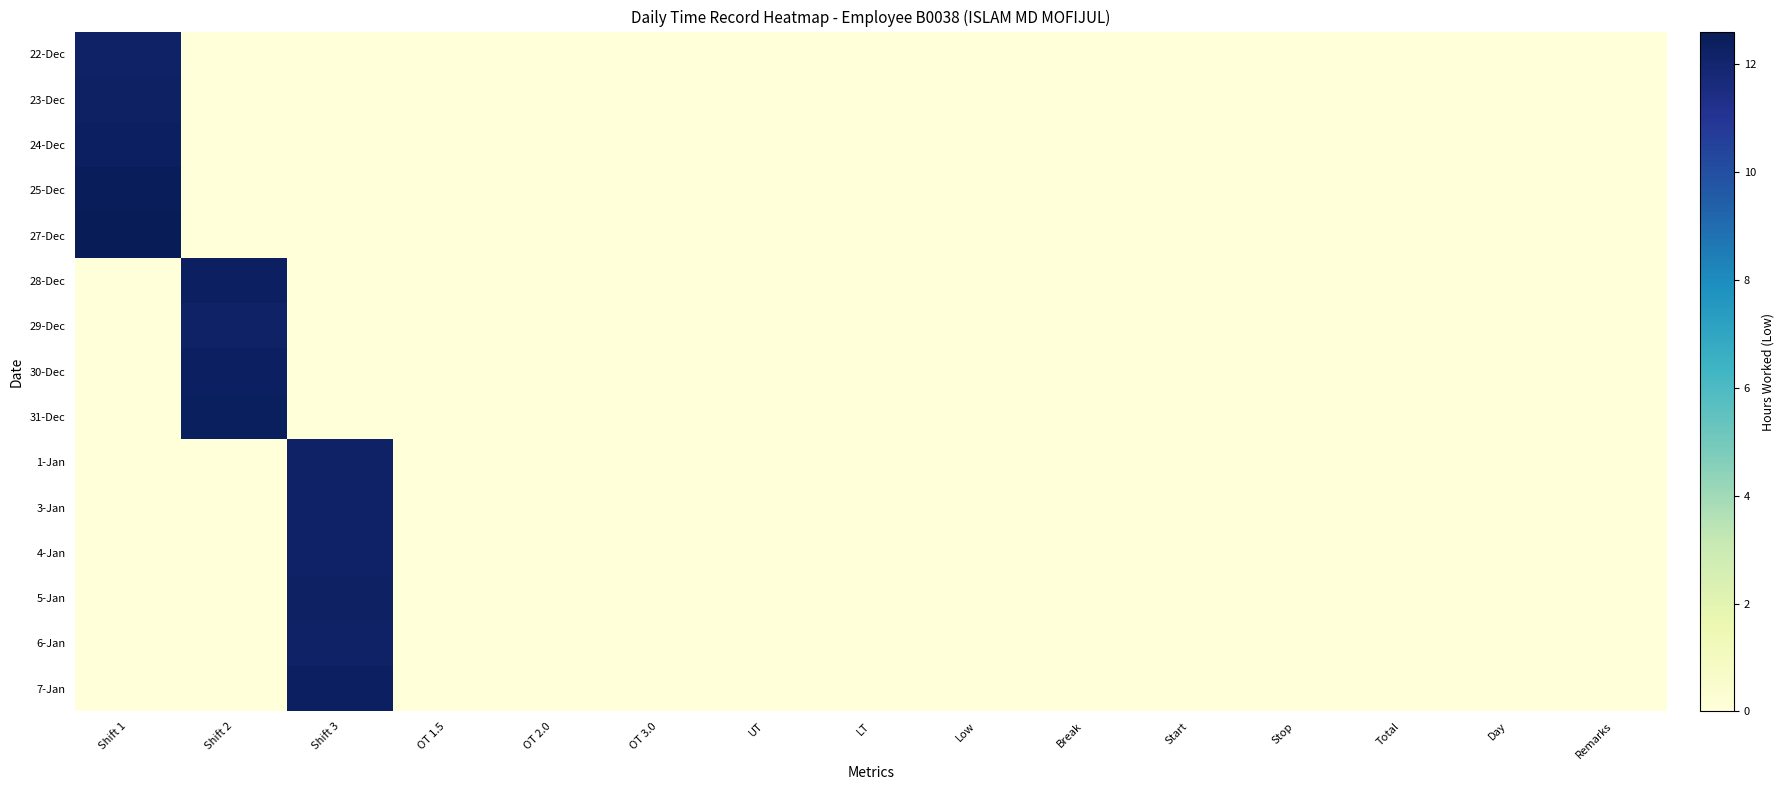

What is the maximum value shown in the chart?

12.6